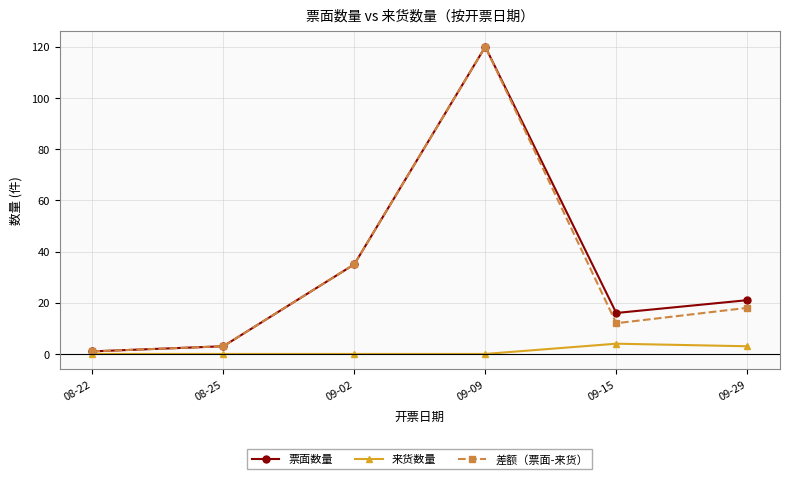

What are all the series names shown in the legend?

票面数量, 来货数量, 差额（票面-来货）